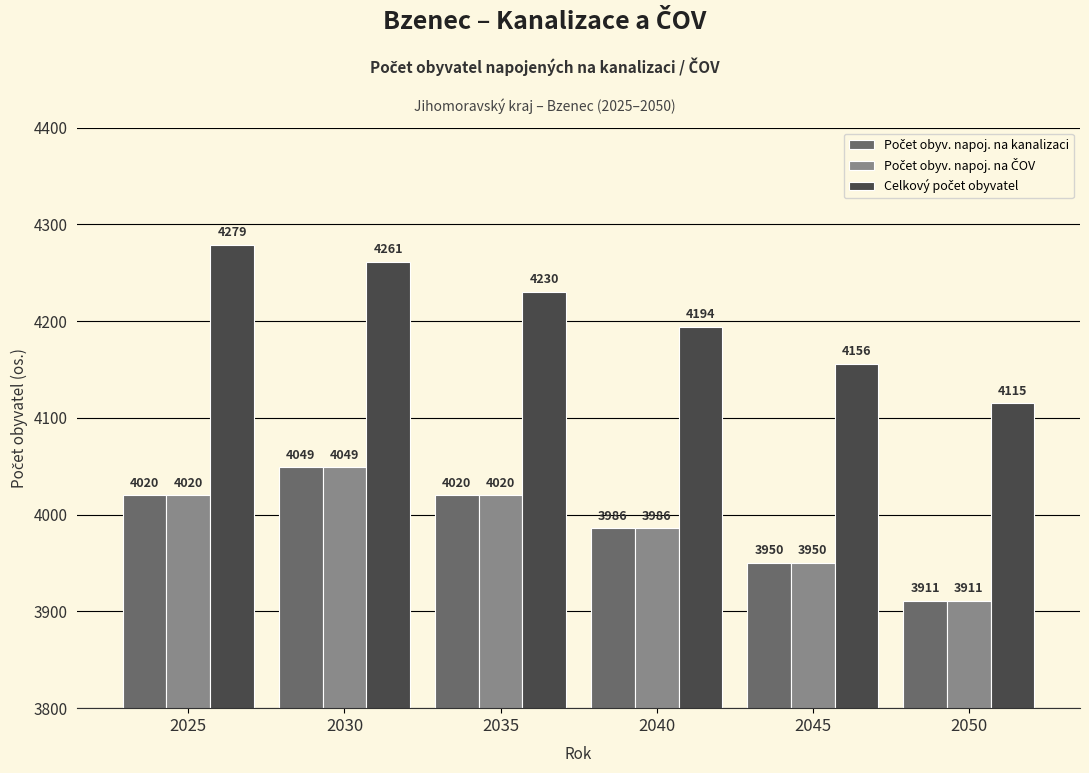

What is the spread (max minus min) of values at 2045?

206